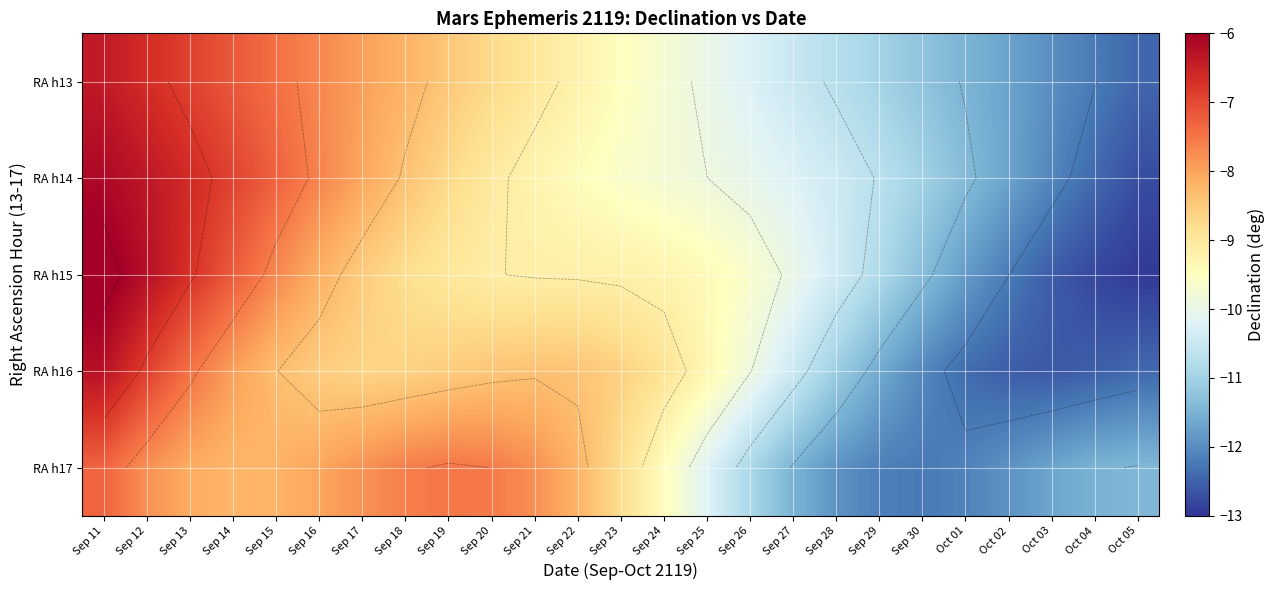

How many data points in RA h16 are above -8?

4